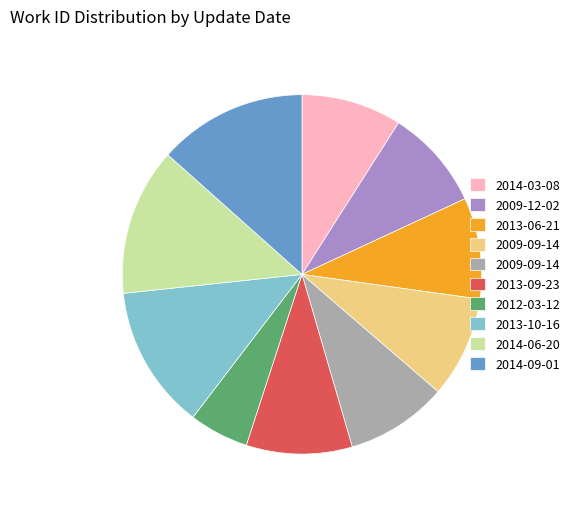

Is there a majority slice in this chart?

No